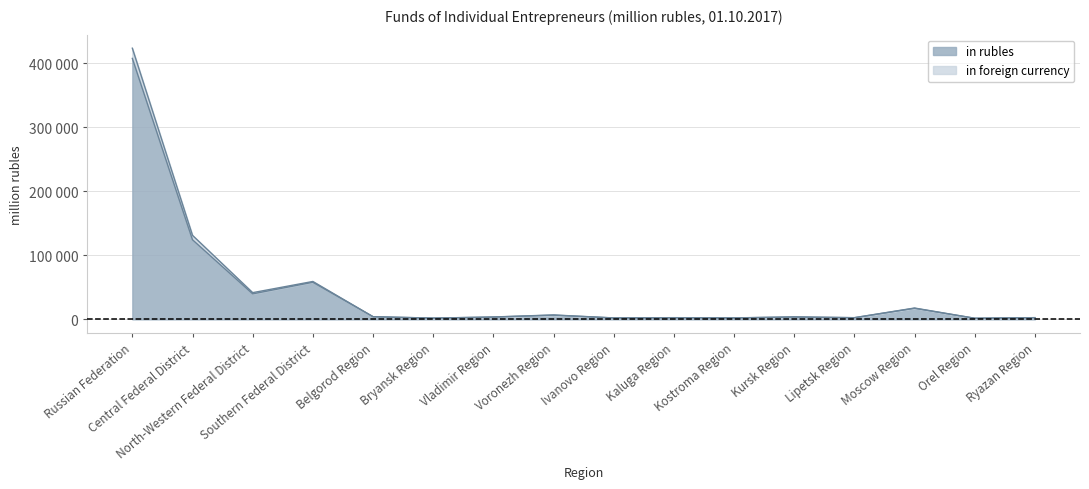

Is it true that in foreign currency equals 3734 at Voronezh Region?

False